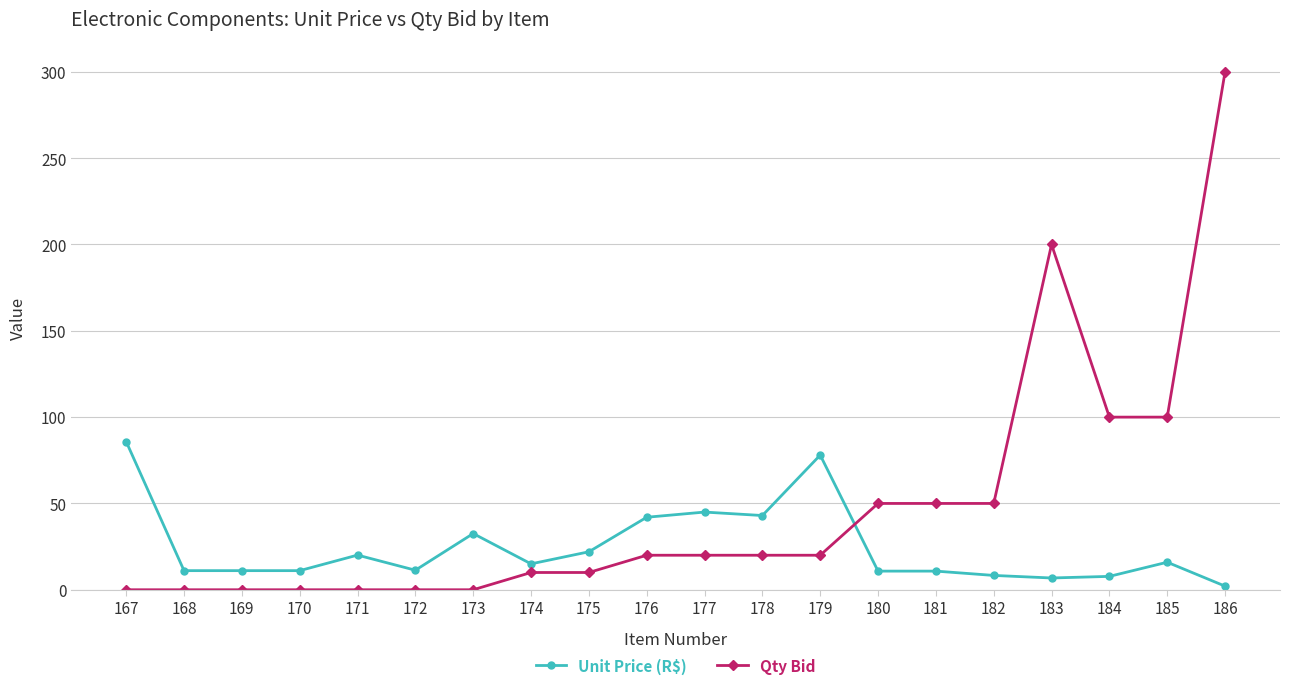

What is the spread (max minus min) of values at 167?

85.8